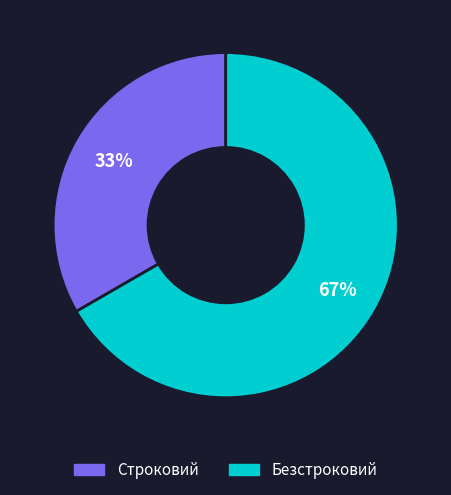

To the nearest percent, what percentage of the pie is Безстроковий?

67%